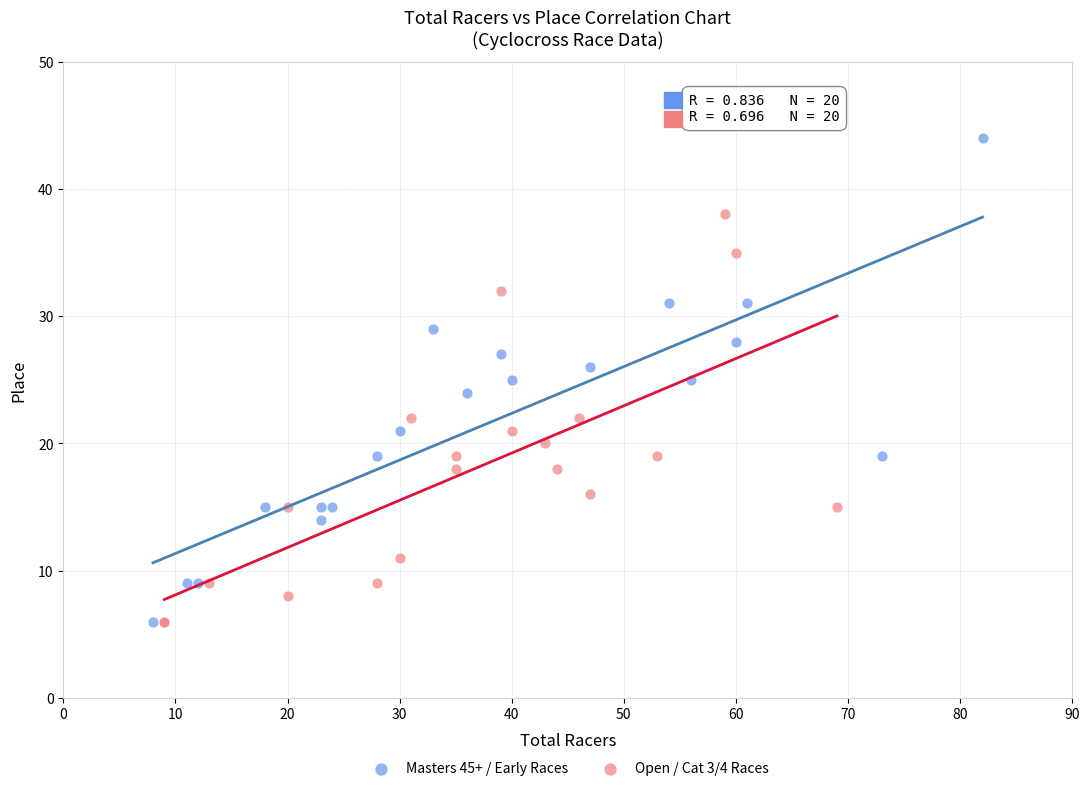

Which series has the widest spread of Y values?

Masters 45+ / Early Races